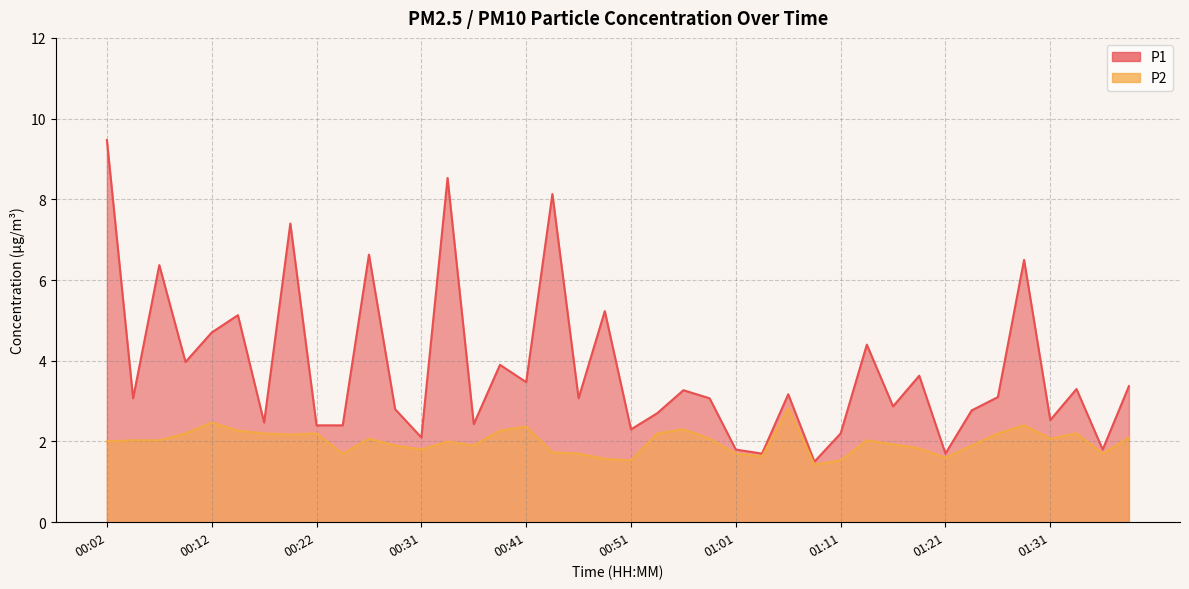

Reading left to right, what are all the values shown in this chart?

P1: 00:02=9.5	00:04=3.1	00:07=6.4	00:09=4.0	00:12=4.7	00:14=5.1	00:17=2.5	00:19=7.4	00:22=2.4	00:24=2.4	00:26=6.6	00:29=2.8	00:31=2.1	00:34=8.5	00:36=2.4	00:39=3.9	00:41=3.5	00:44=8.1	00:46=3.1	00:49=5.2	00:51=2.3	00:54=2.7	00:56=3.3	00:59=3.1	01:01=1.8	01:04=1.7	01:06=3.2	01:08=1.5	01:11=2.2	01:13=4.4	01:16=2.9	01:18=3.6	01:21=1.7	01:23=2.8	01:26=3.1	01:28=6.5	01:31=2.5	01:33=3.3	01:35=1.8	01:38=3.4
P2: 00:02=2.0	00:04=2.0	00:07=2.0	00:09=2.2	00:12=2.5	00:14=2.3	00:17=2.2	00:19=2.2	00:22=2.2	00:24=1.7	00:26=2.1	00:29=1.9	00:31=1.8	00:34=2.0	00:36=1.9	00:39=2.3	00:41=2.4	00:44=1.7	00:46=1.7	00:49=1.6	00:51=1.5	00:54=2.2	00:56=2.3	00:59=2.1	01:01=1.7	01:04=1.6	01:06=2.8	01:08=1.4	01:11=1.5	01:13=2.0	01:16=1.9	01:18=1.8	01:21=1.6	01:23=1.9	01:26=2.2	01:28=2.4	01:31=2.1	01:33=2.2	01:35=1.7	01:38=2.1